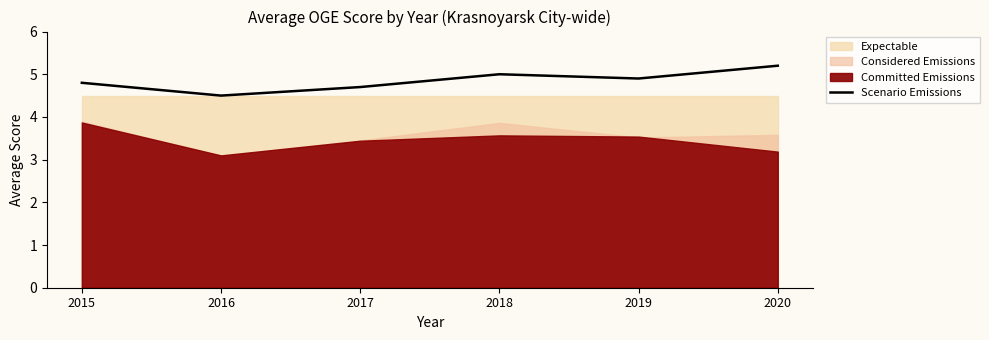

Where is Scenario Emissions nearest to the value 4?

2016